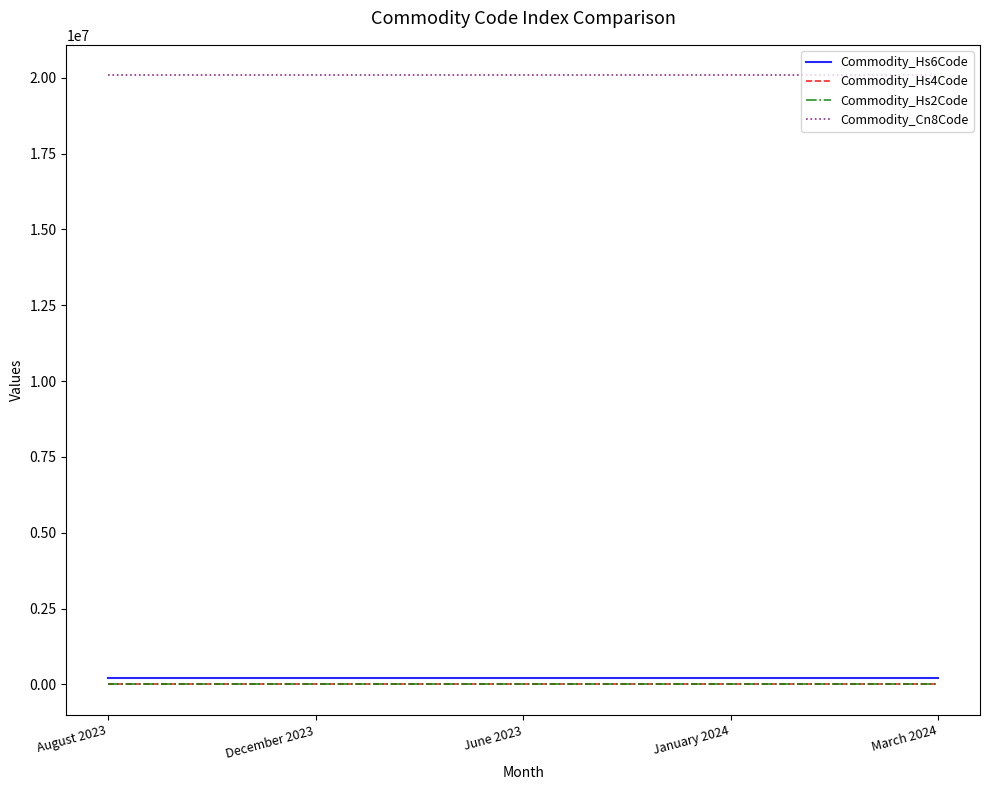

Does the chart have visible grid lines?

No